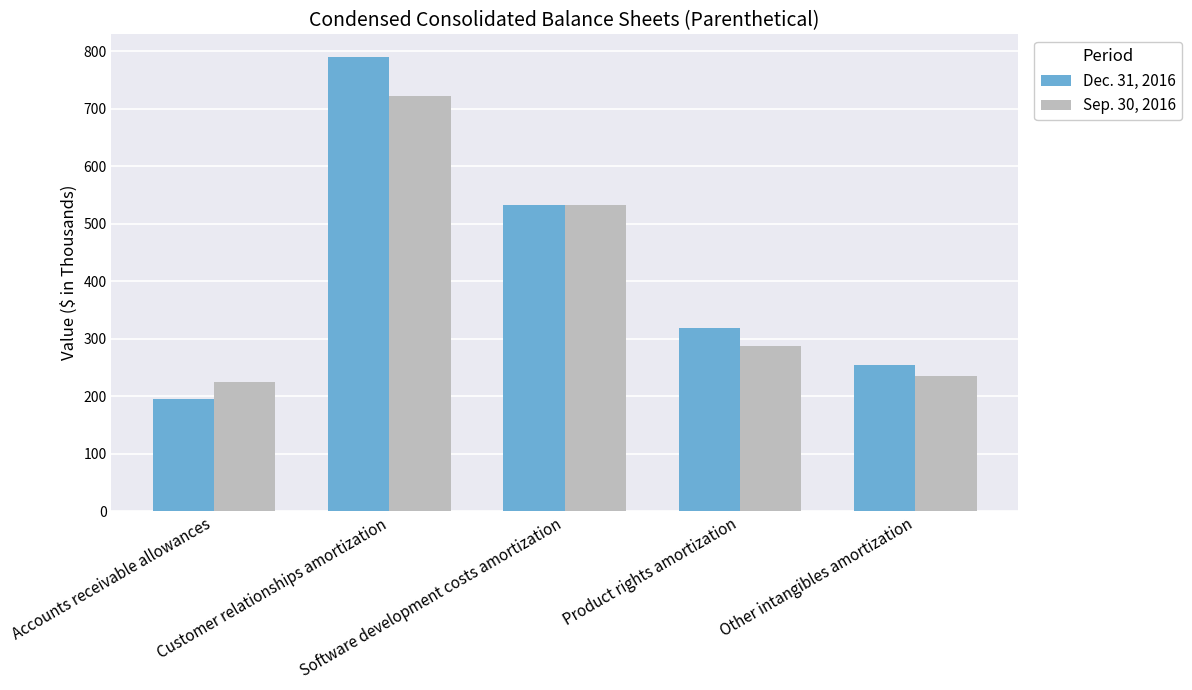

Is it true that Dec. 31, 2016 equals 345 at Customer relationships amortization?

False